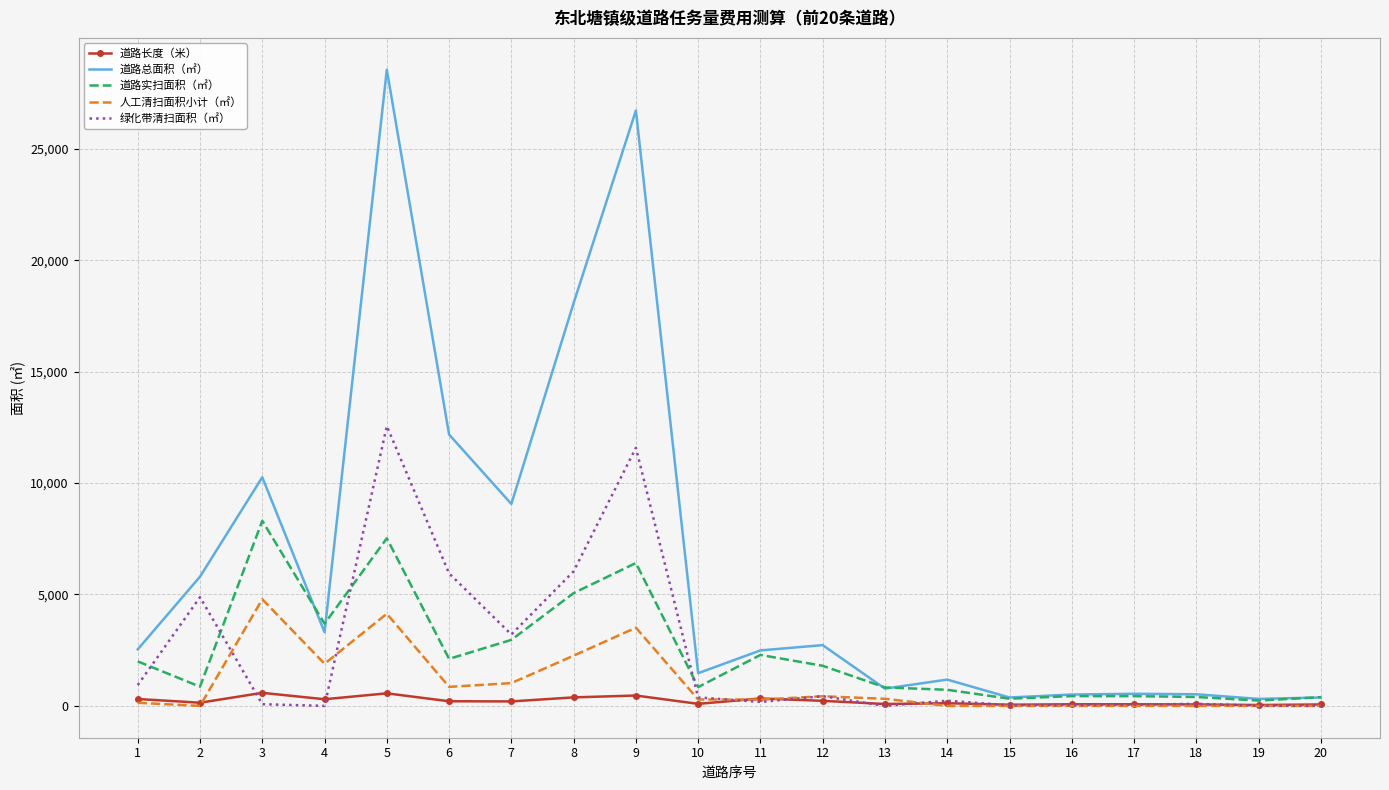

After their last crossing, which series has the higher values: 道路长度（米） or 人工清扫面积小计（㎡）?

道路长度（米）